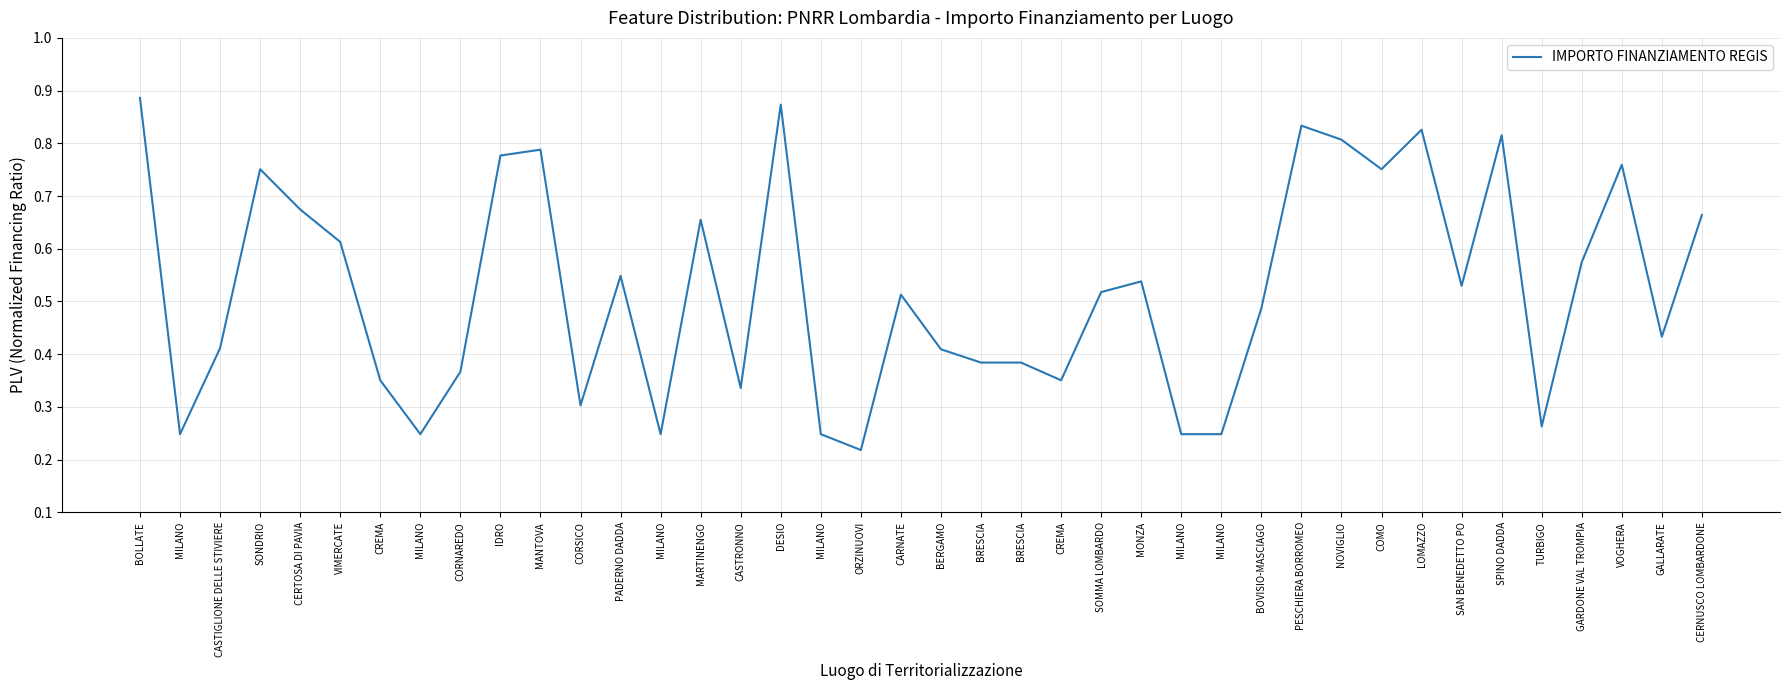

What is the minimum value shown in the chart?

0.2